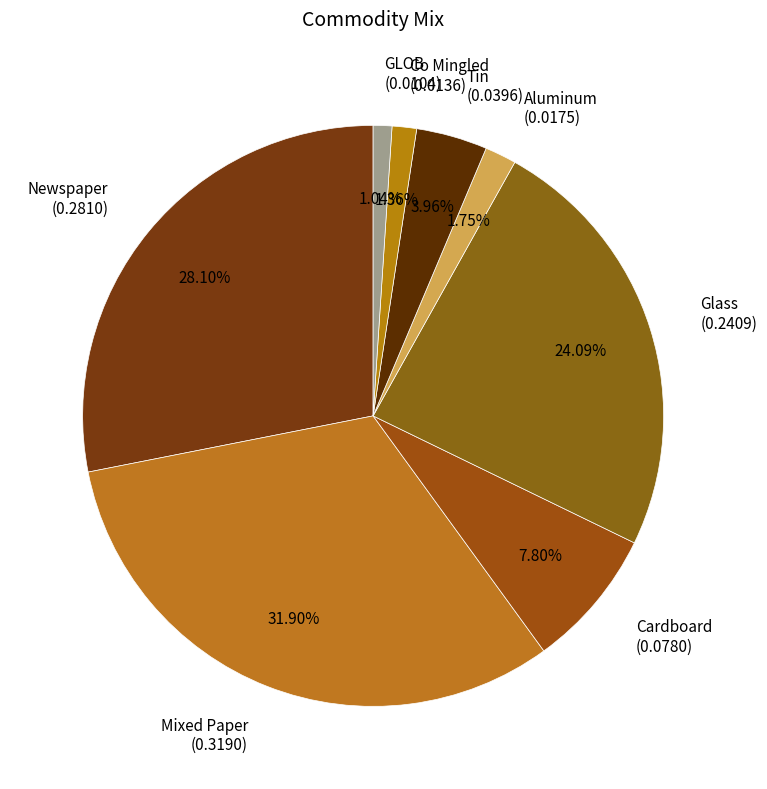

To the nearest percent, what percentage of the pie is Co Mingled?

1%